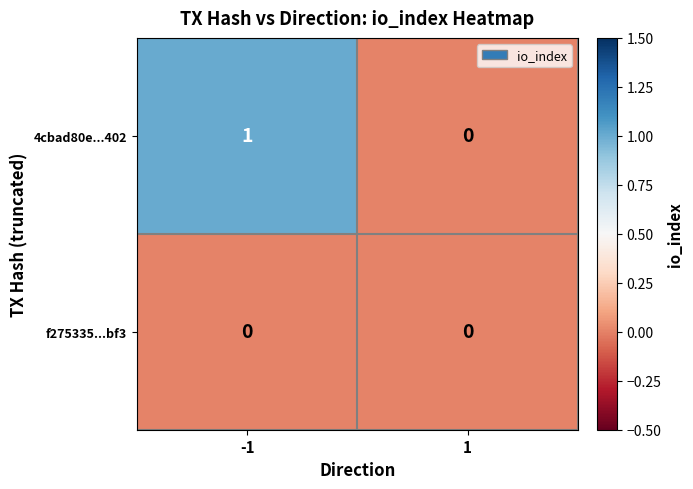

Which series has the largest total across all categories?

4cbad80e...402